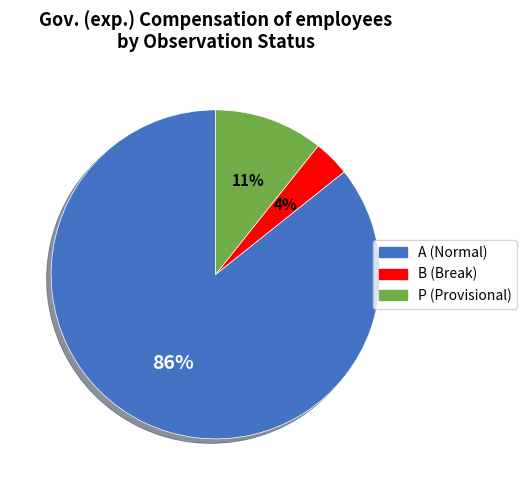

To the nearest percent, what is the average slice percentage?

33%